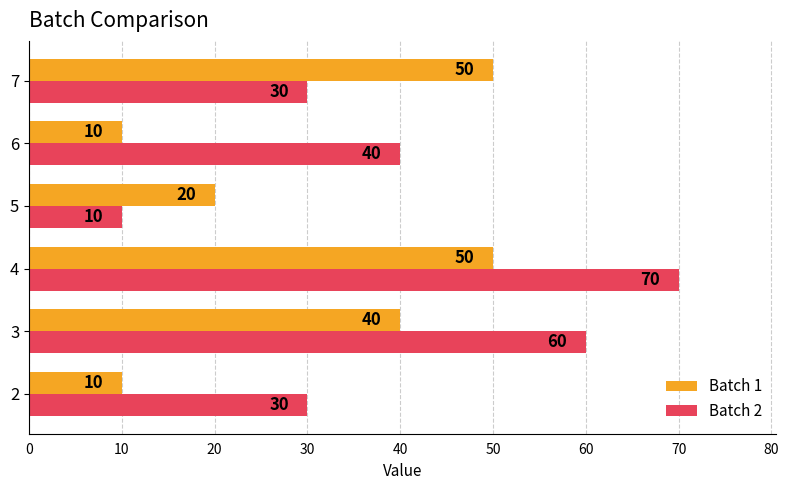

Is it true that Batch 1 equals 73 at 4?

False